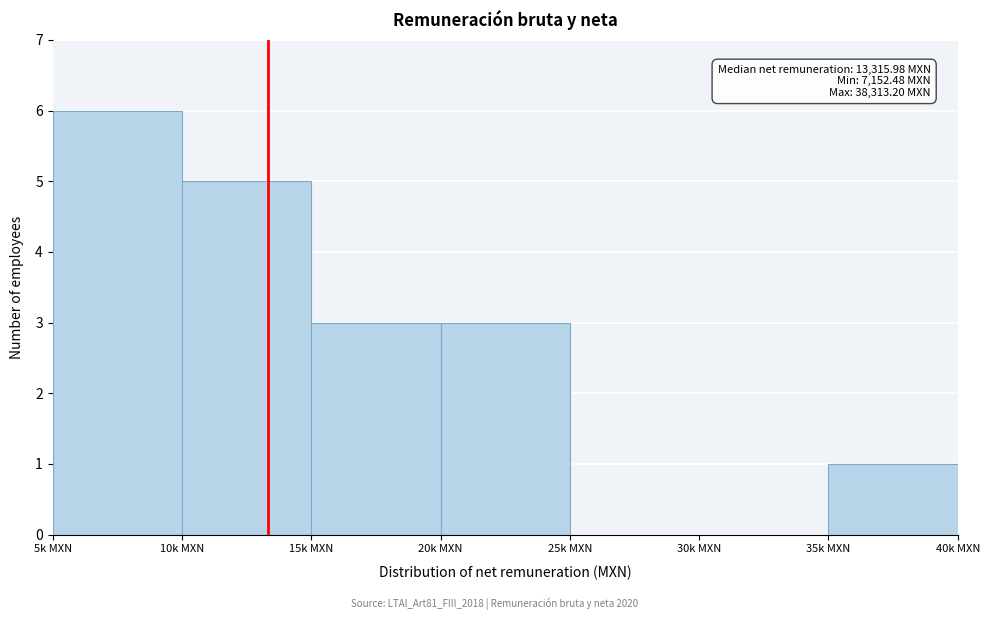

Reading right to left, what are all the values shown in this chart?

35k MXN=1	30k MXN=0	25k MXN=0	20k MXN=3	15k MXN=3	10k MXN=5	5k MXN=6